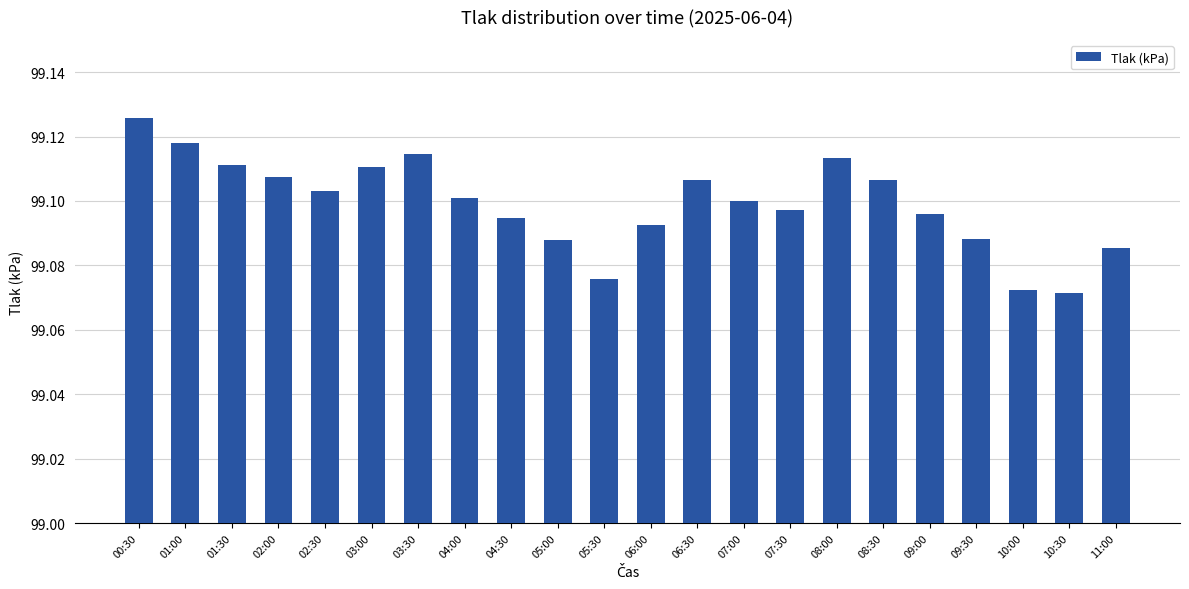

What is the label of the 13th bar from the left?

06:30